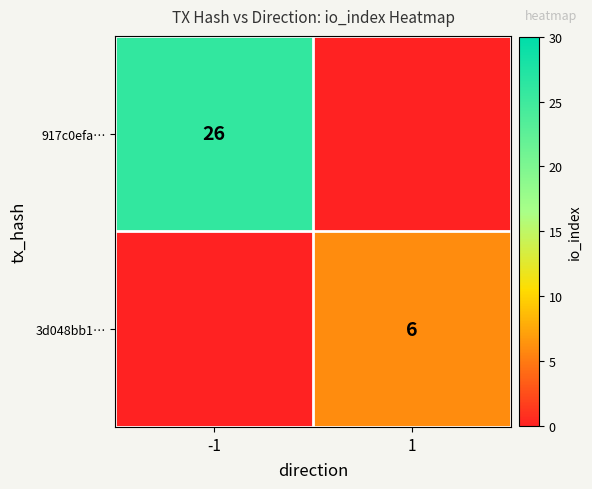

The value of 917c0efa… at -1 is 26. True or false?

True